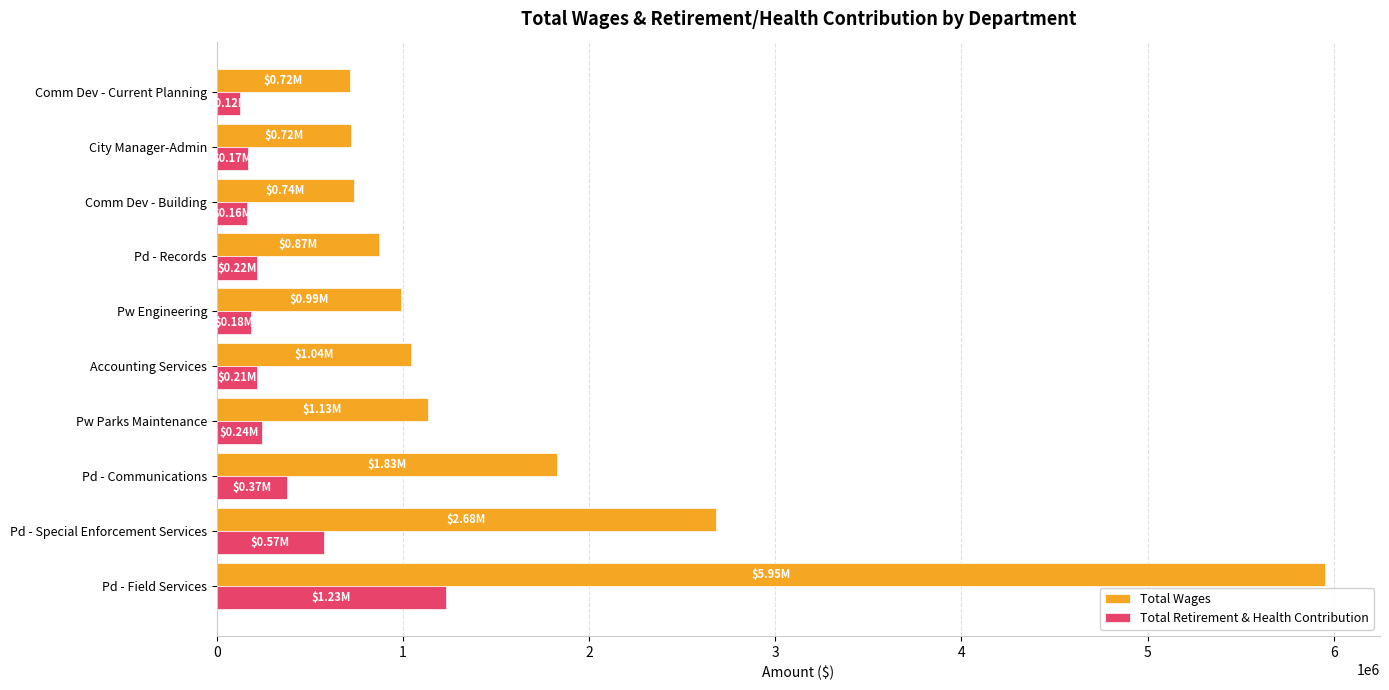

Which series has the largest total across all categories?

Total Wages